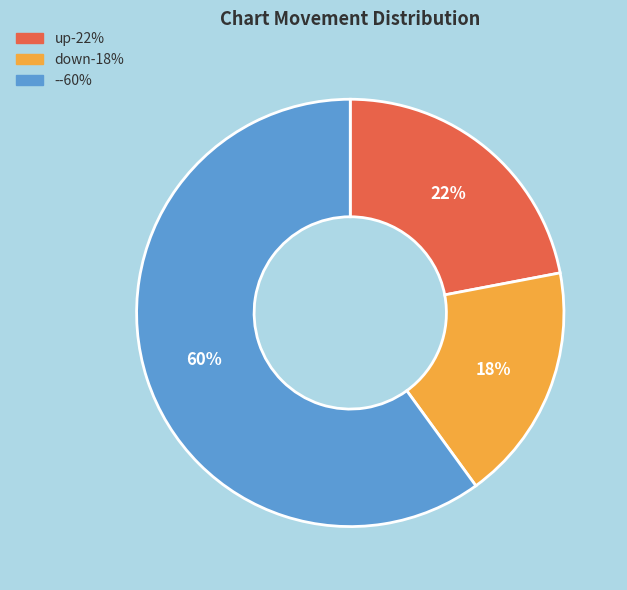

To the nearest percent, what is the difference between the largest and smallest slice percentages?

42%